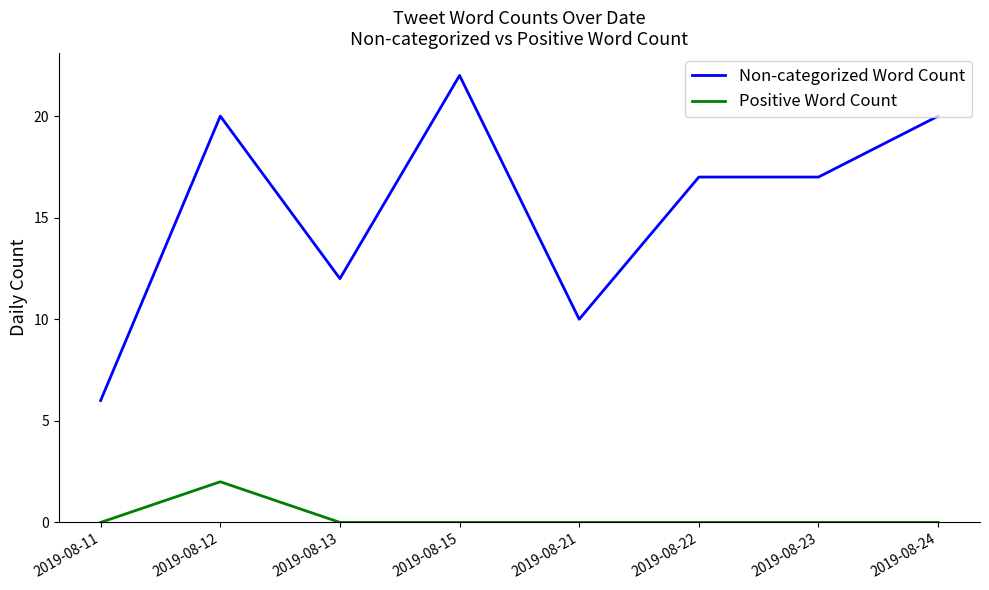

What are all the series names shown in the legend?

Non-categorized Word Count, Positive Word Count